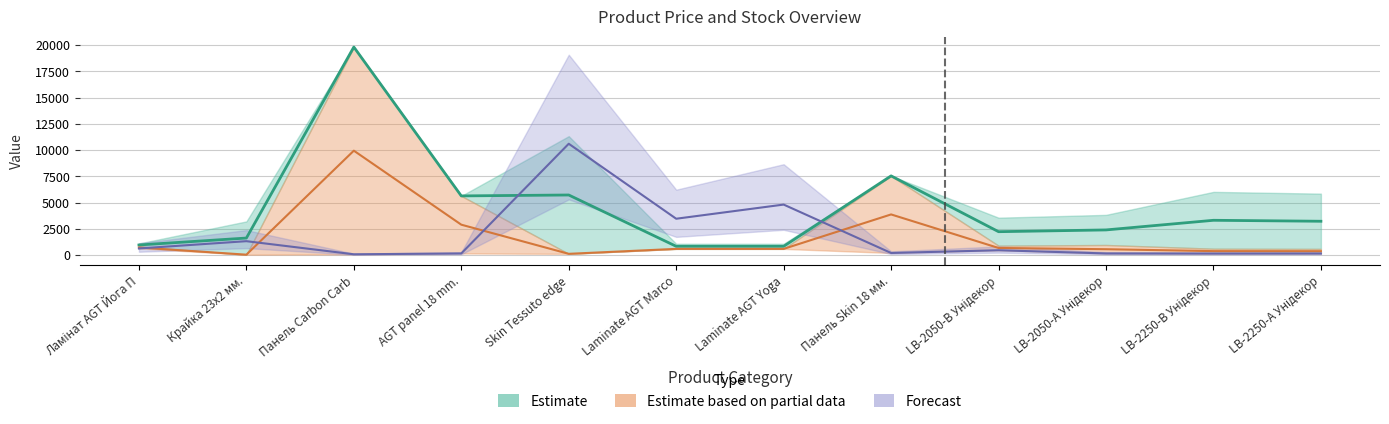

The value of Ціна at LB-2250-А Унідекор is 581.0. True or false?

False